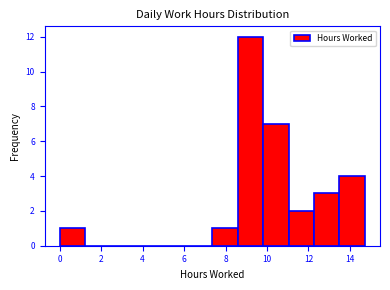

Reading left to right, transcribe this chart: for each bar, give the range it covers on the x-axis and its height. Neither the bar edges nor the heights are printed on the chart, so give them approximately, as read against the axes.

0.0 to 1.2: 1
1.2 to 2.4: 0
2.4 to 3.6: 0
3.6 to 5.0: 0
5.0 to 6.2: 0
6.2 to 7.4: 0
7.4 to 8.6: 1
8.6 to 9.8: 12
9.8 to 11.0: 7
11.0 to 12.2: 2
12.2 to 13.4: 3
13.4 to 14.8: 4